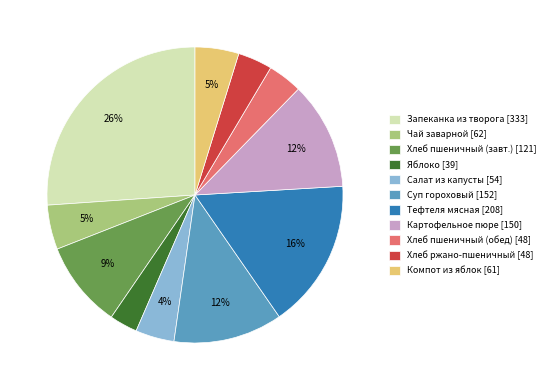

Between Хлеб пшеничный (завт.) [121] and Хлеб пшеничный (обед) [48], which is larger?

Хлеб пшеничный (завт.) [121]